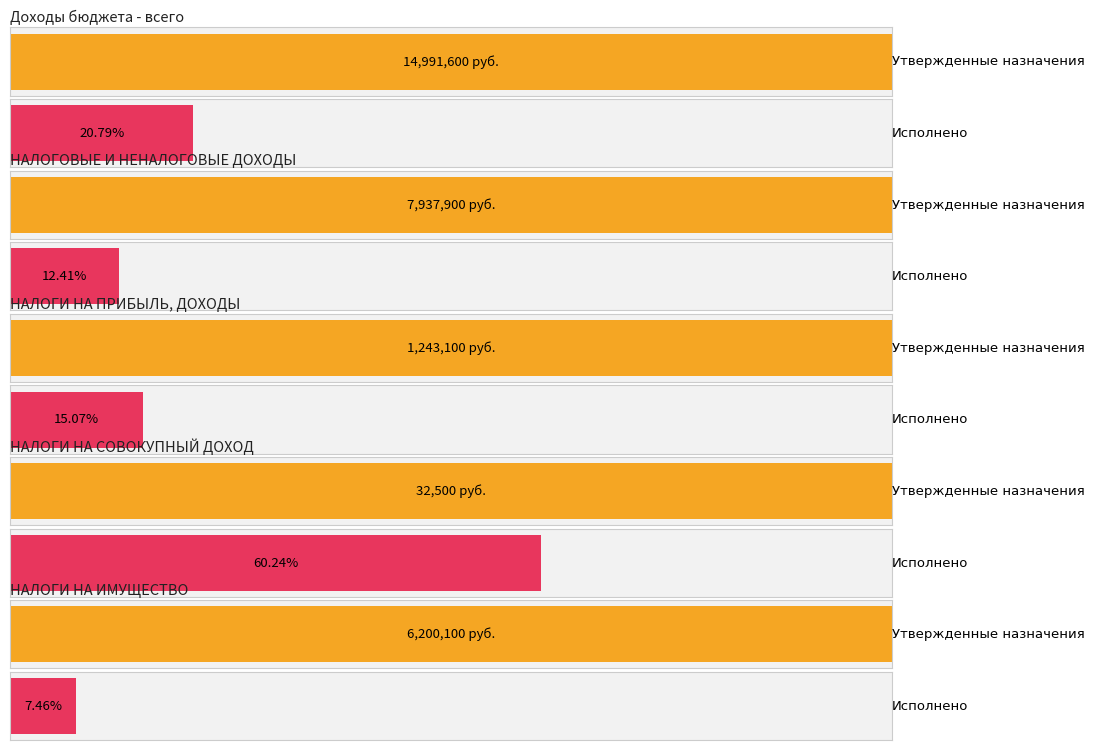

What is the difference between the Исполнено values at Доходы бюджета - всего and НАЛОГОВЫЕ И НЕНАЛОГОВЫЕ ДОХОДЫ?

2131756.3